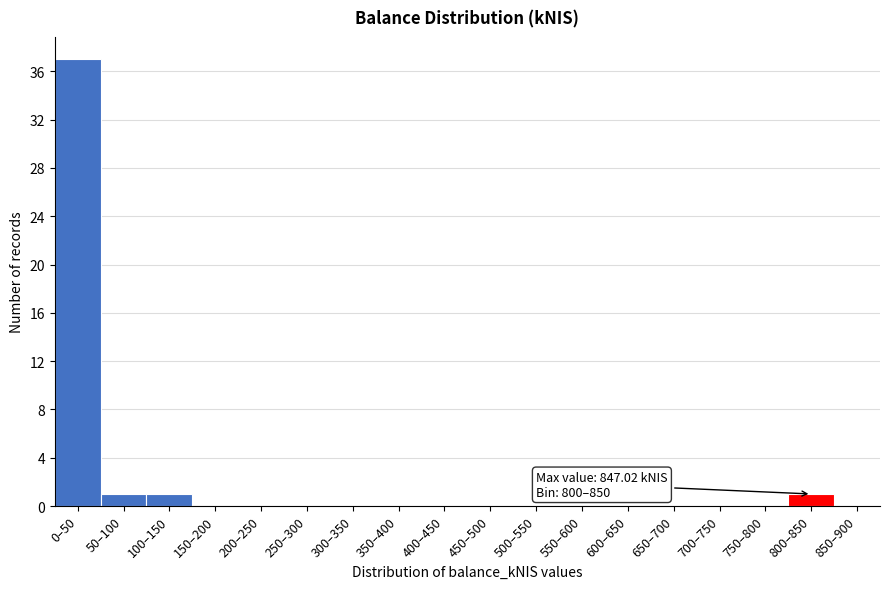

Reading left to right, list all the values displayed in this chart.

0–50=37	50–100=1	100–150=1	150–200=0	200–250=0	250–300=0	300–350=0	350–400=0	400–450=0	450–500=0	500–550=0	550–600=0	600–650=0	650–700=0	700–750=0	750–800=0	800–850=1	850–900=0